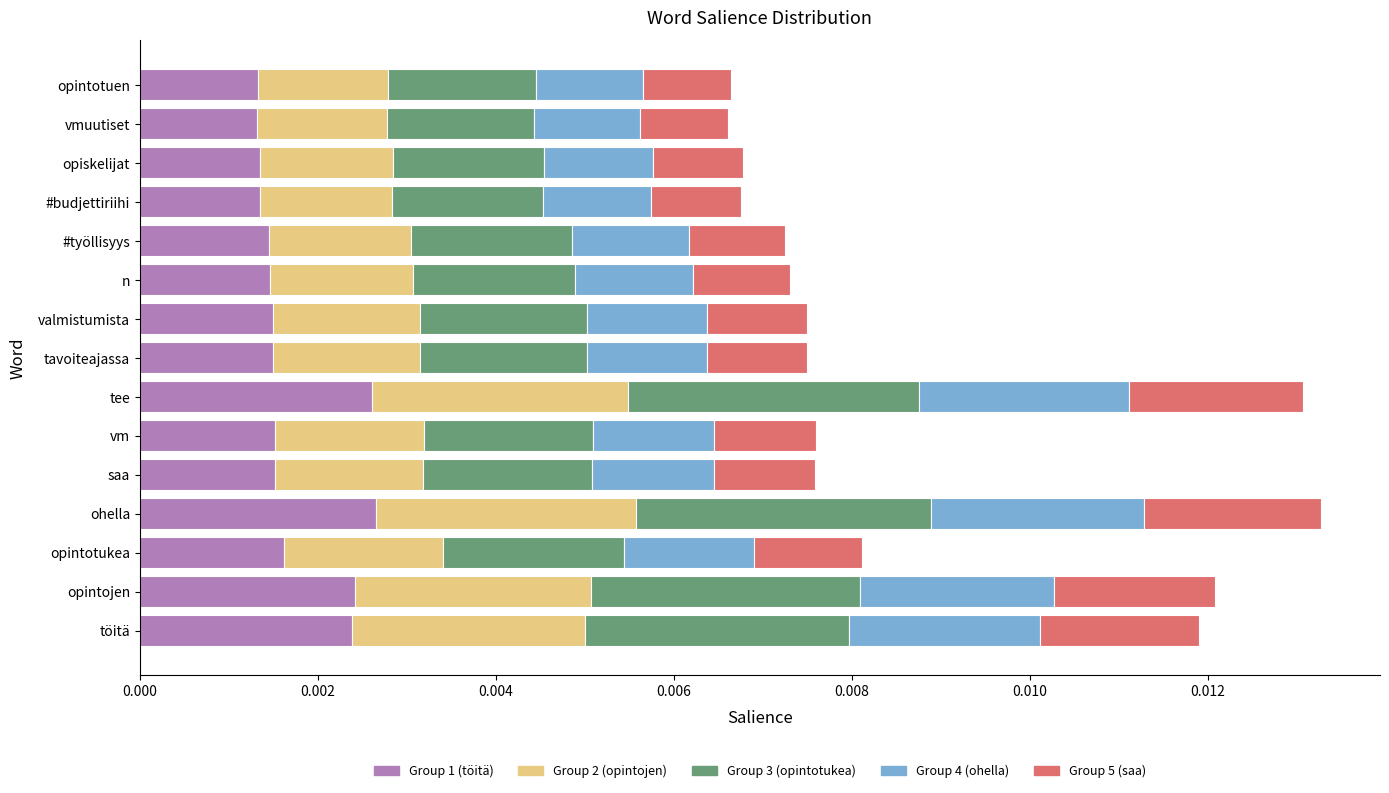

How many series are shown in this chart?

5